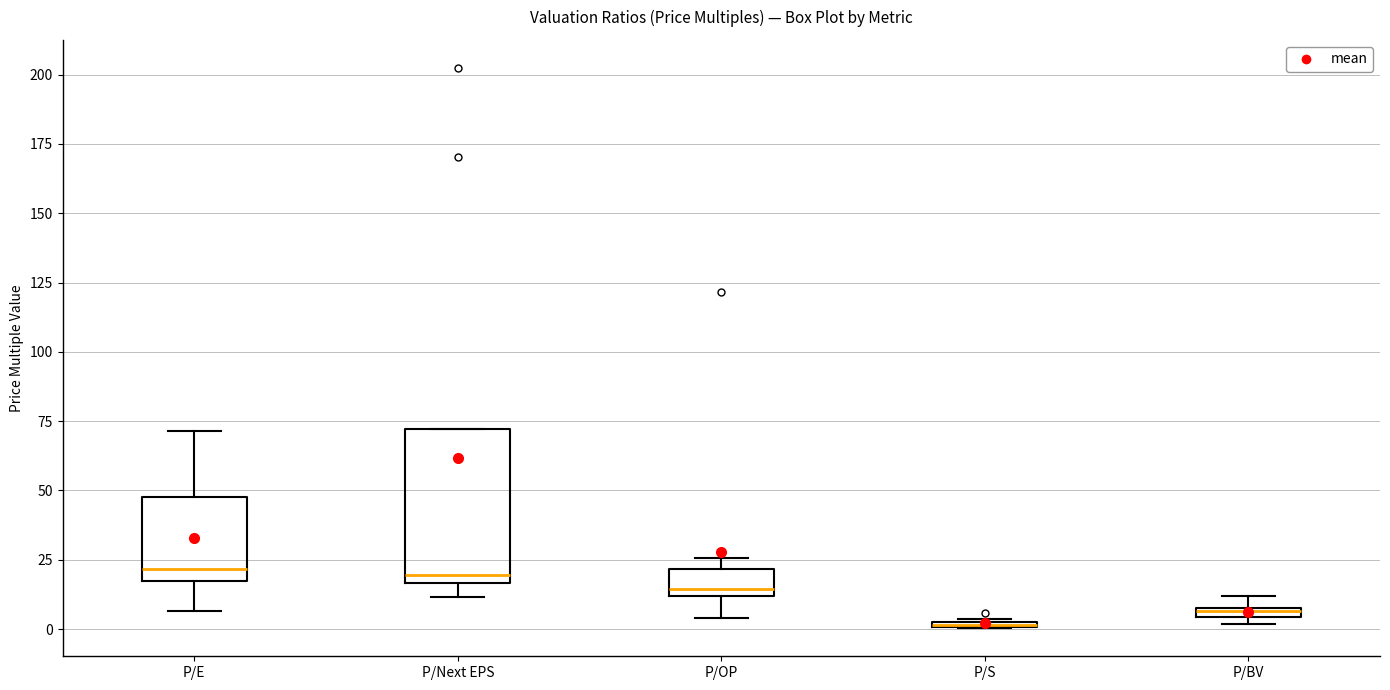

Which box is the tallest, from its lower edge to its upper edge?

P/Next EPS